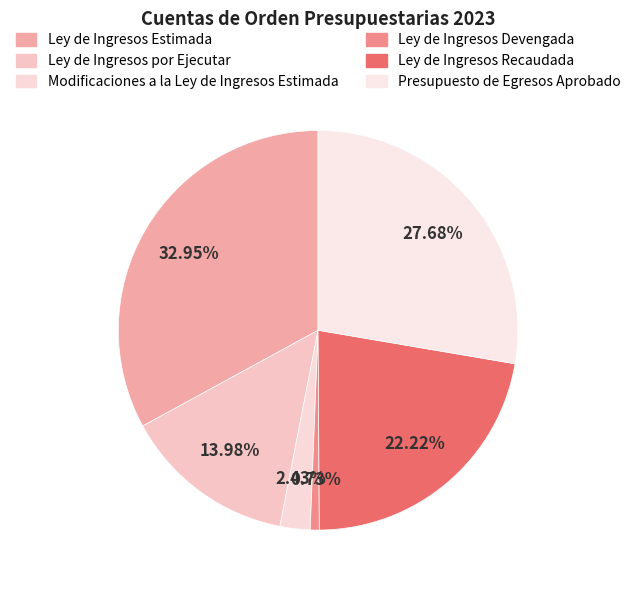

To the nearest percent, what is the combined percentage of Ley de Ingresos por Ejecutar and Presupuesto de Egresos Aprobado?

42%